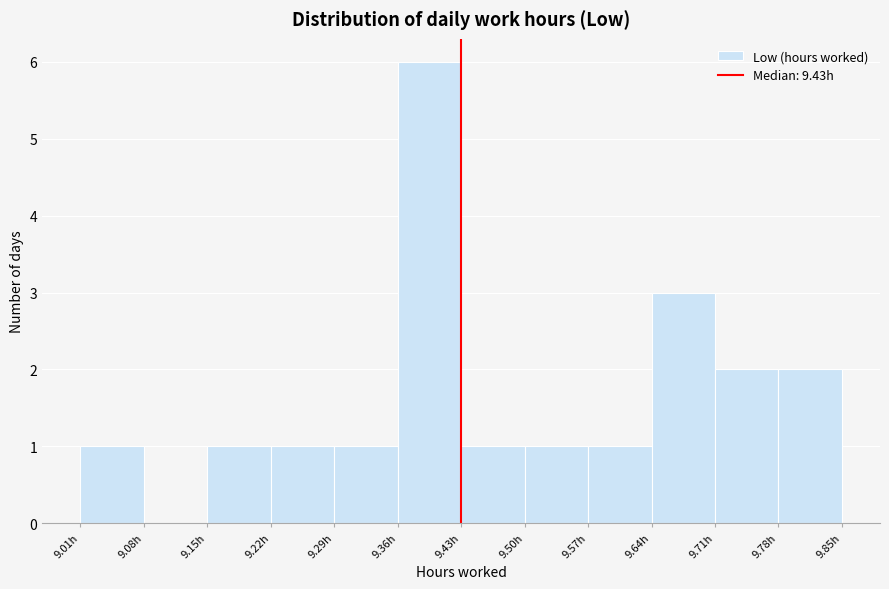

Reading left to right, transcribe this chart: for each bar, give the range it covers on the x-axis and its height. The values are not printed on the chart, so give them approximately, as read against the axis.

9.01 to 9.08: 1
9.08 to 9.15: 0
9.15 to 9.22: 1
9.22 to 9.29: 1
9.29 to 9.36: 1
9.36 to 9.43: 6
9.43 to 9.50: 1
9.50 to 9.57: 1
9.57 to 9.64: 1
9.64 to 9.71: 3
9.71 to 9.78: 2
9.78 to 9.85: 2